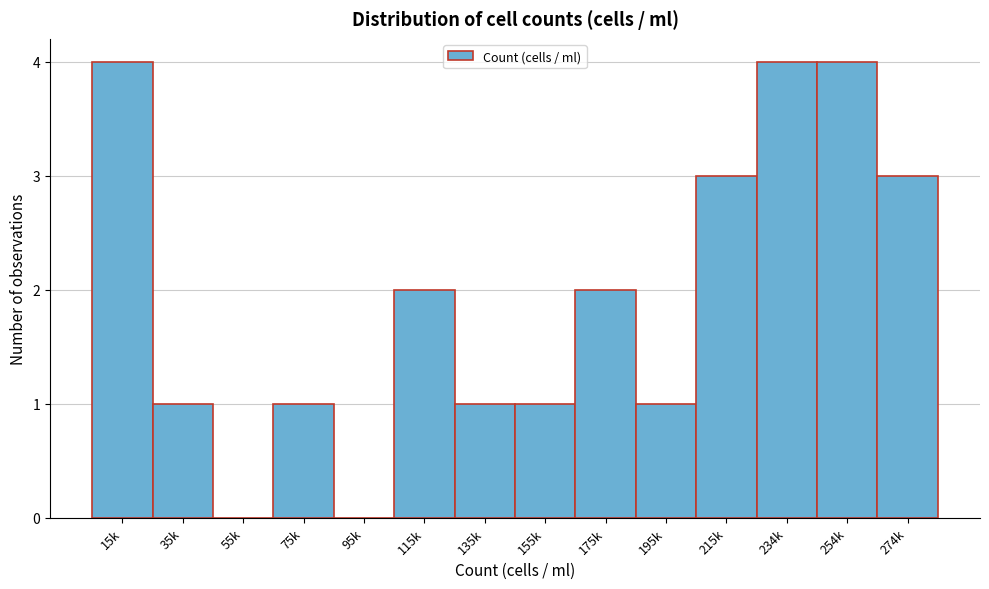

Reading left to right, list all the values displayed in this chart.

15k=4	35k=1	55k=0	75k=1	95k=0	115k=2	135k=1	155k=1	175k=2	195k=1	215k=3	234k=4	254k=4	274k=3